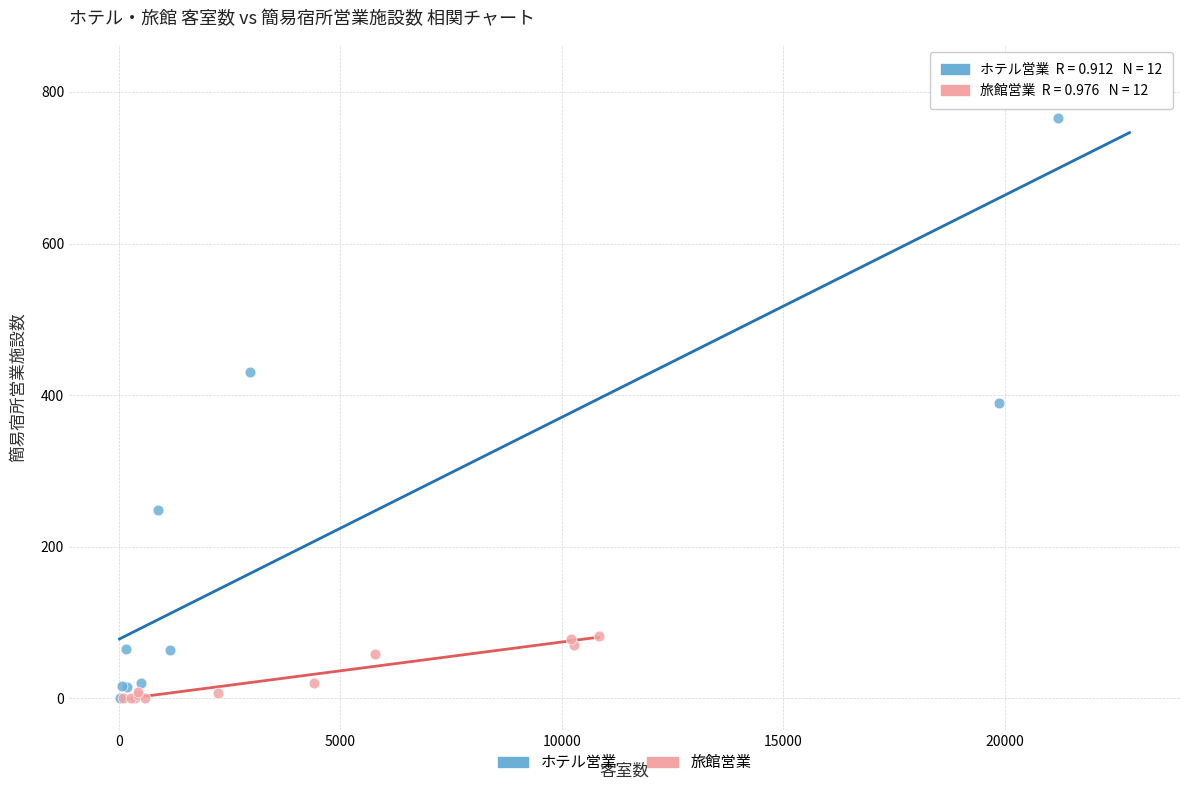

Which series has the largest Y range (max minus min)?

ホテル営業